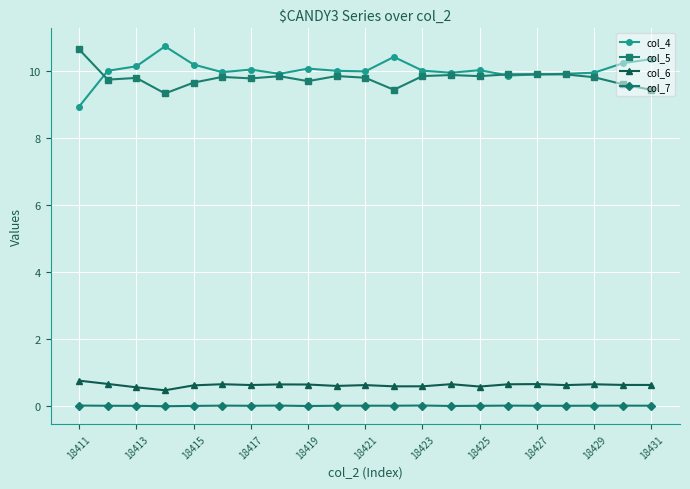

At how many categories does at least one series exceed 3?

21